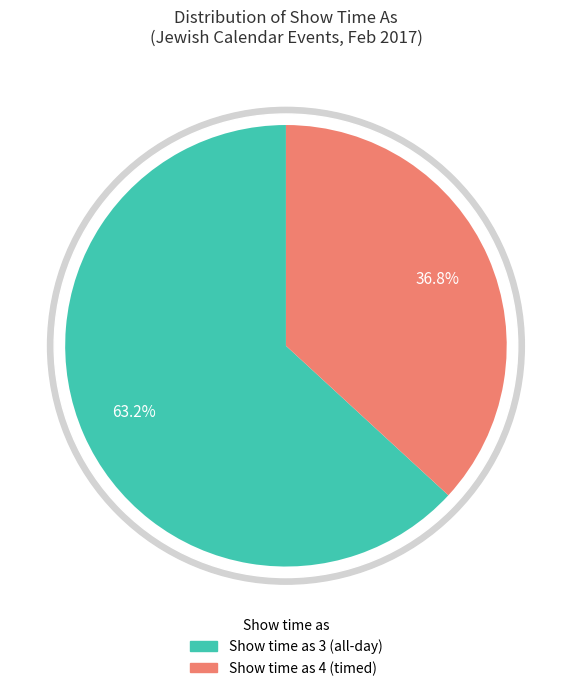

The Show time as 3 (all-day/reading) slice represents 50% of the pie. True or false?

False